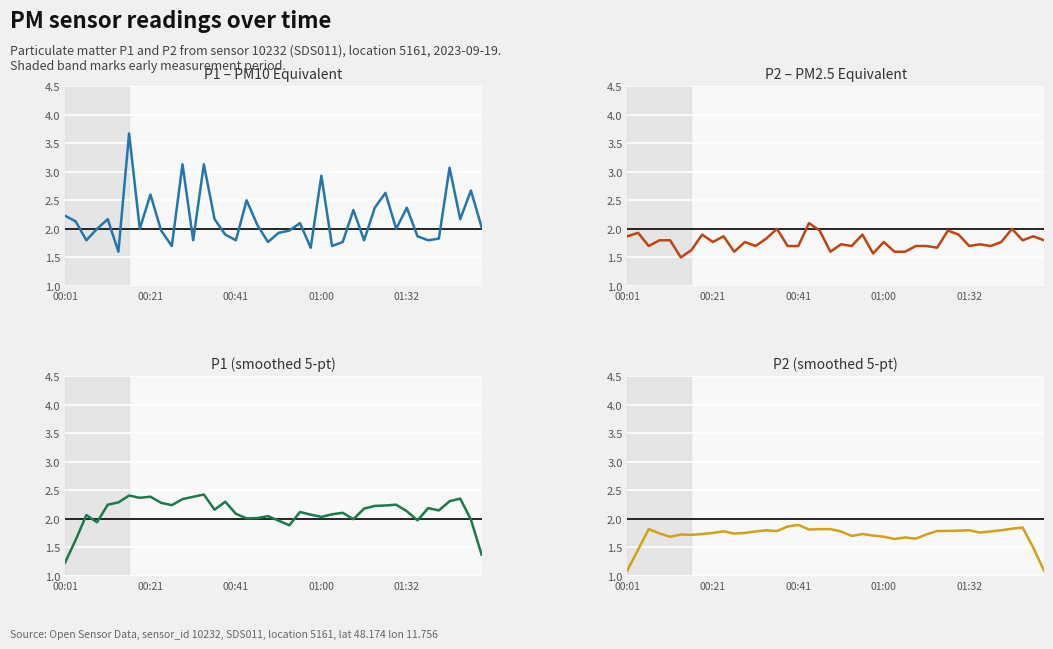

Count the number of data series in this chart.

4